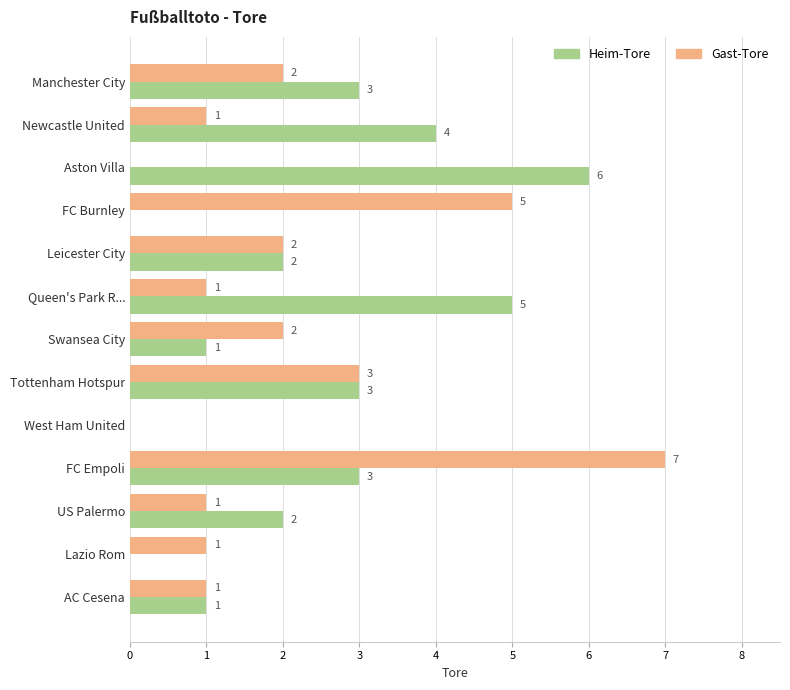

Count the Heim-Tore values in the range 1 to 3.

7